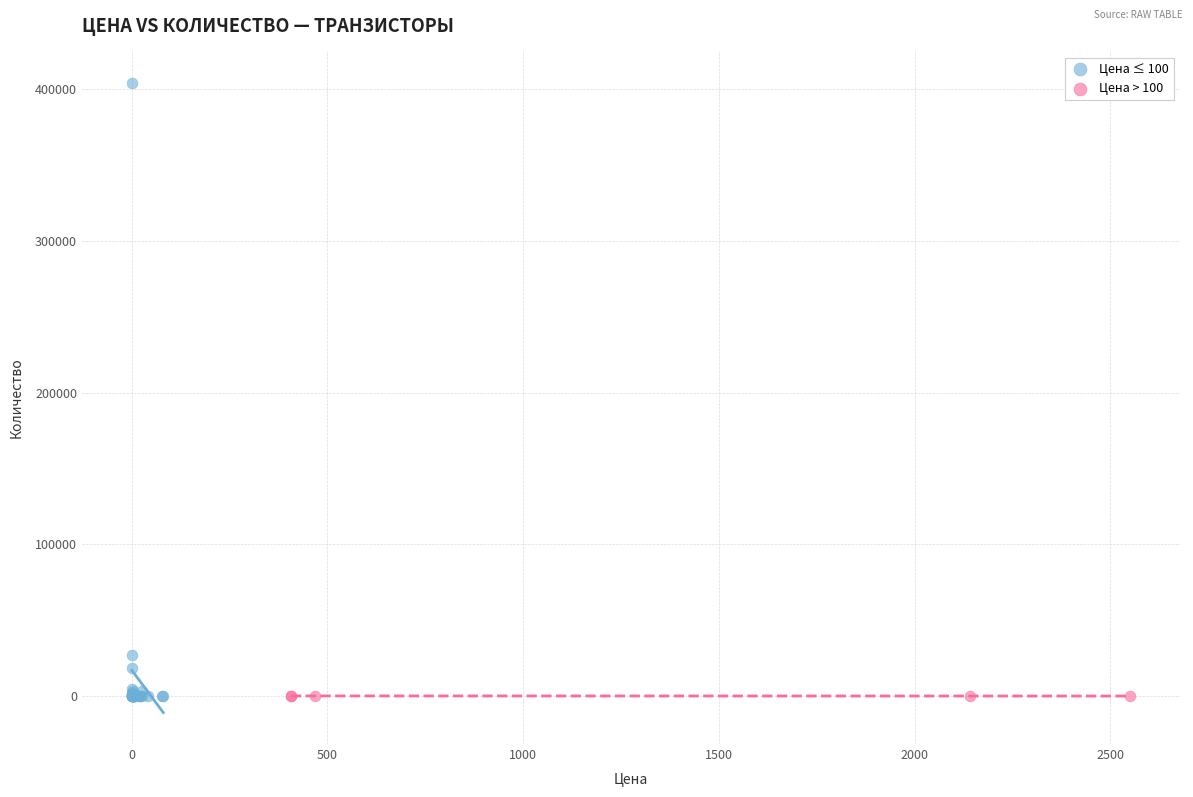

Which series has the widest spread of Y values?

Цена ≤ 100